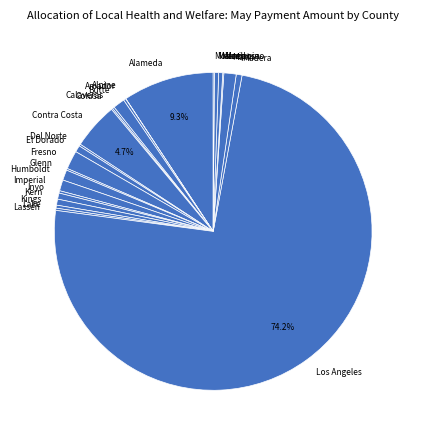

Which category has the biggest portion of the pie?

Los Angeles